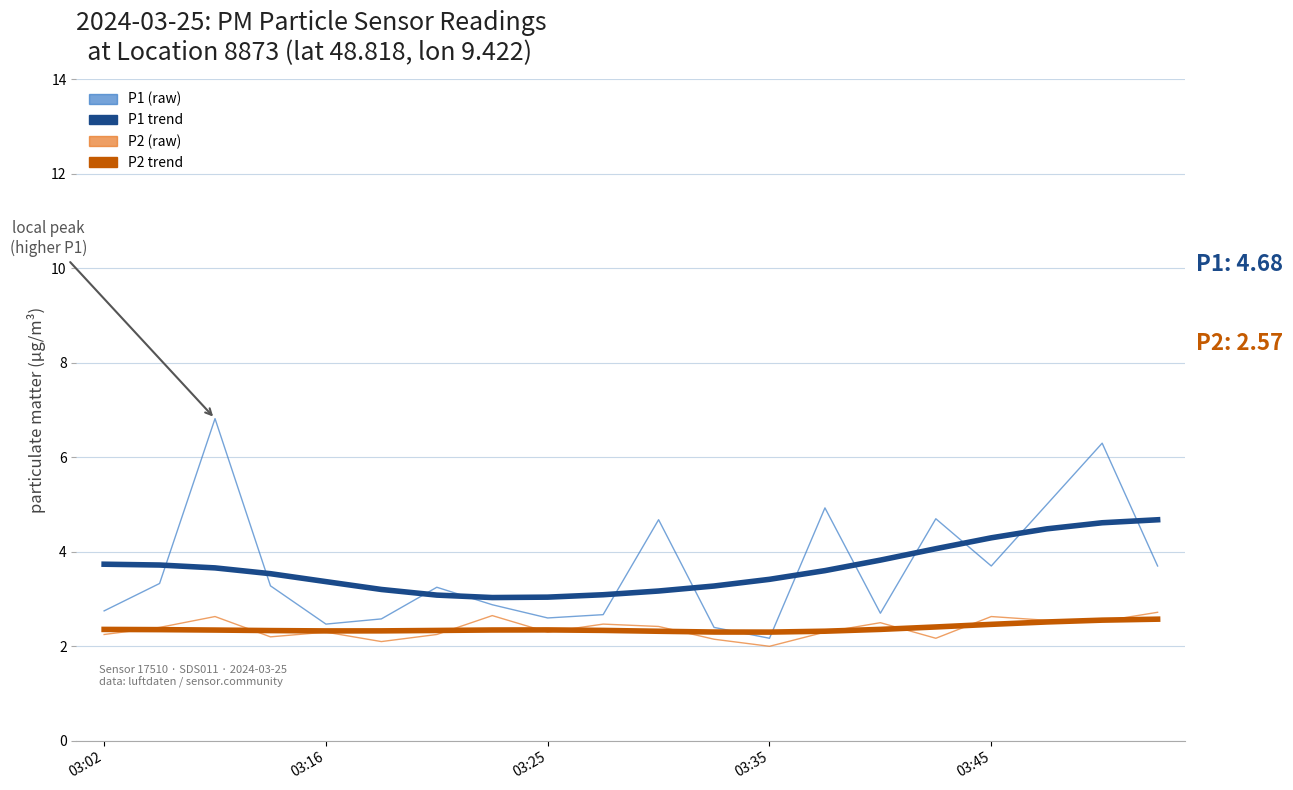

What is the minimum value shown in the chart?

2.0